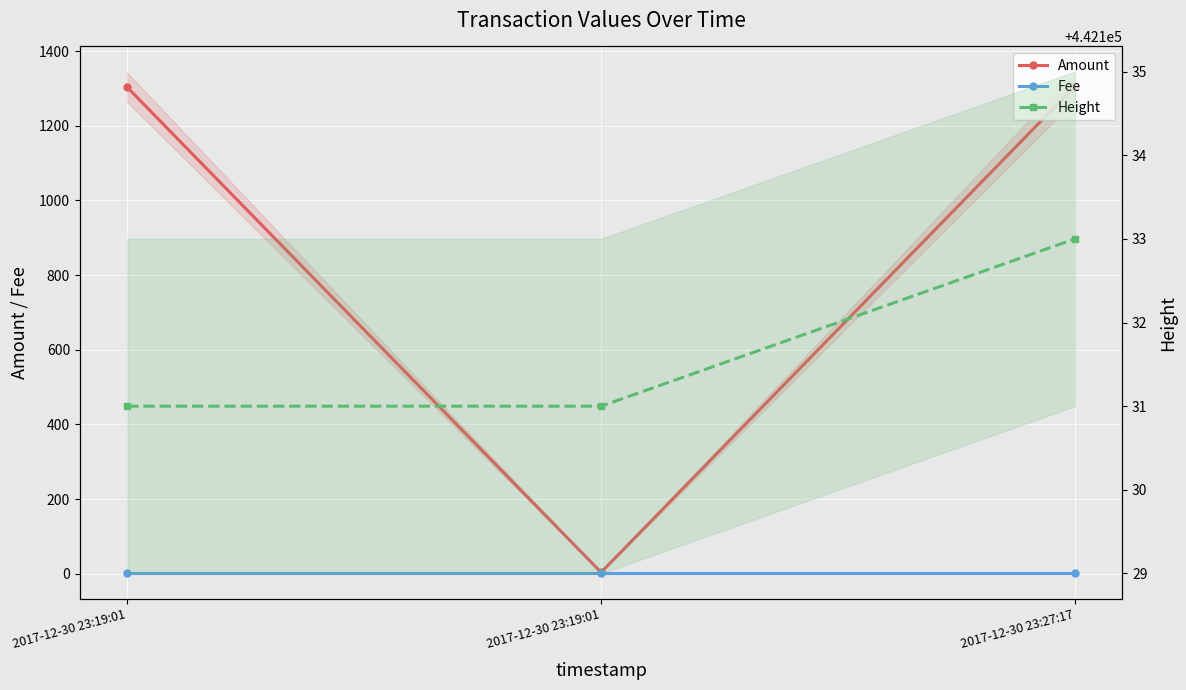

Which series has the widest spread of values?

Amount